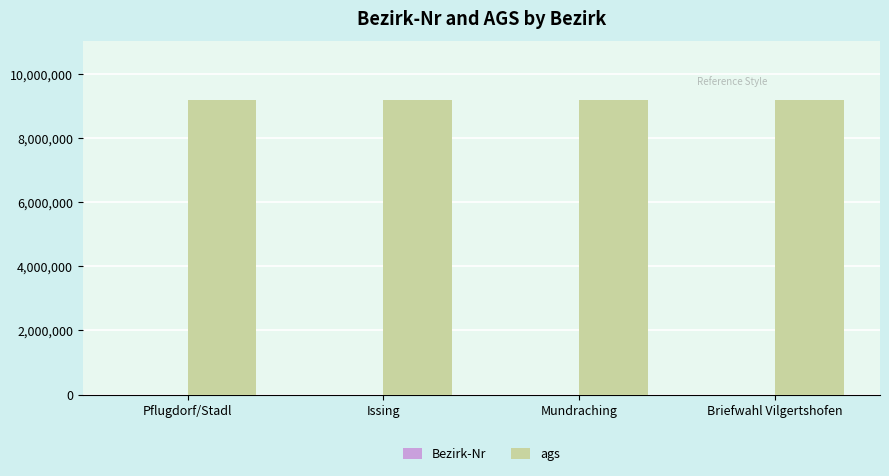

How many groups of bars are there?

4